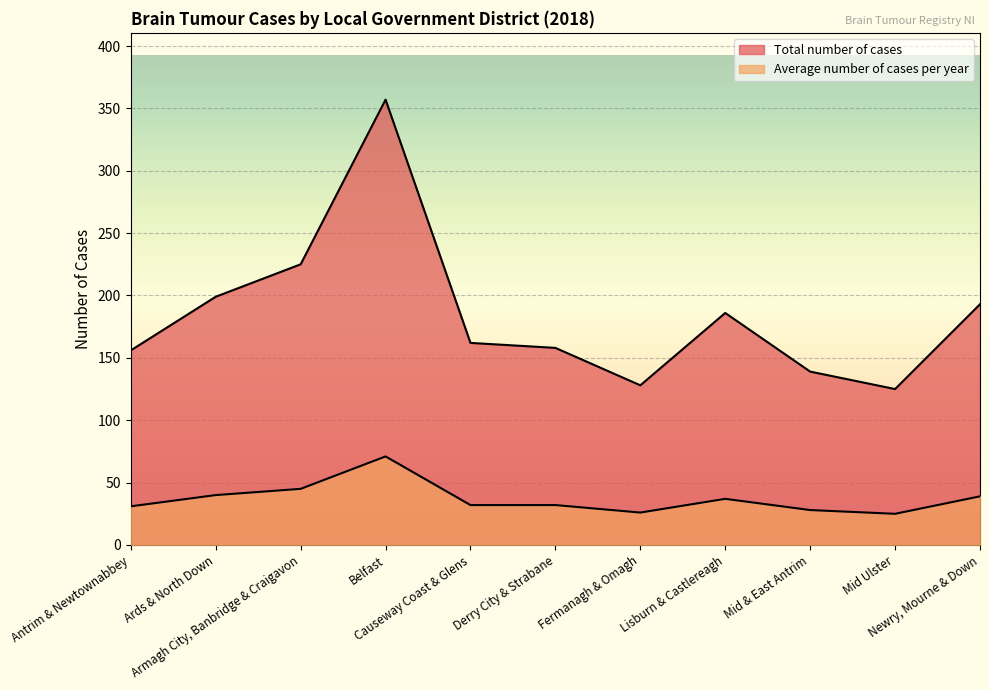

True or false: Total number of cases and Average number of cases per year cross at least once.

False